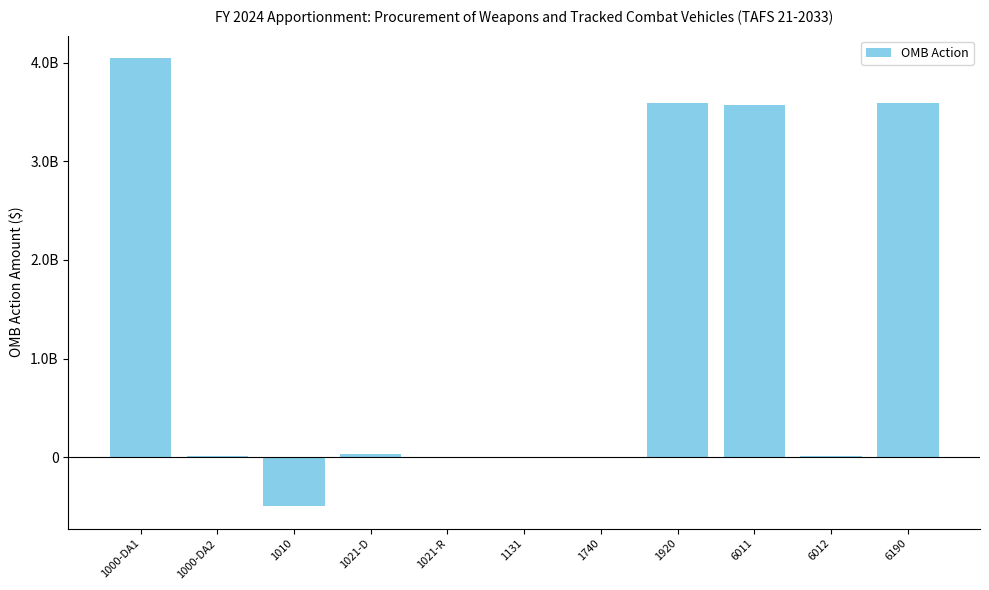

Are the bars grouped side by side (vs. stacked)?

No